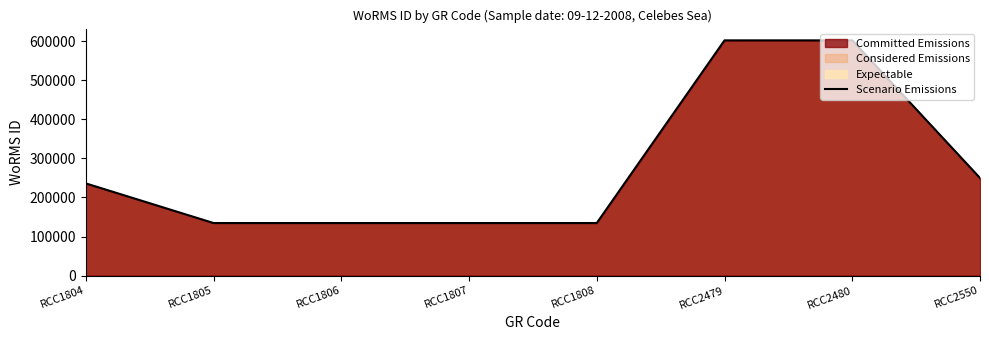

What is the greatest value displayed?

601993